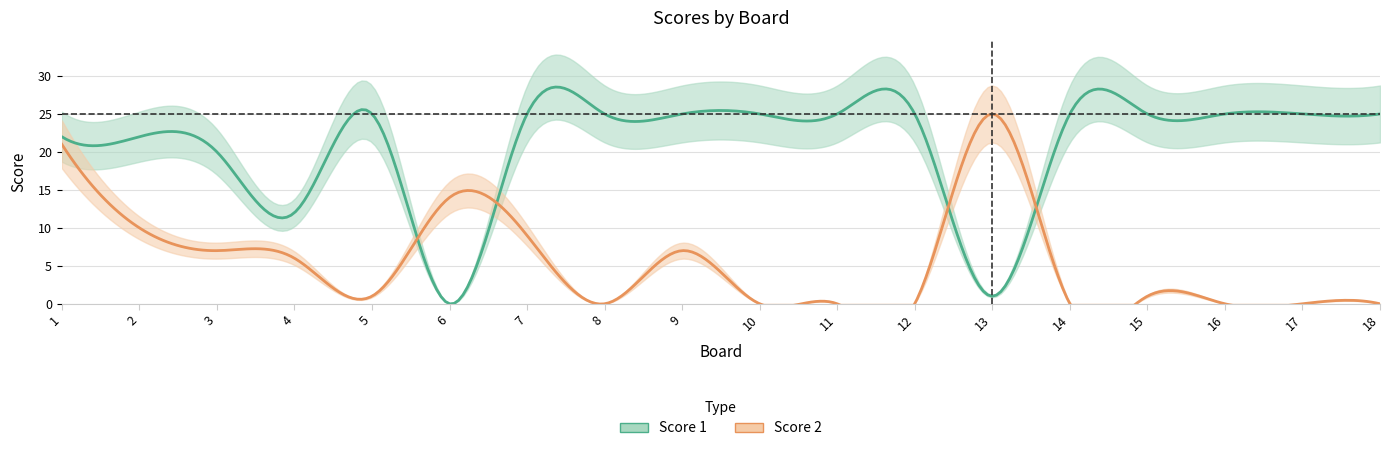

What is the sum of all Score 1 values?

377